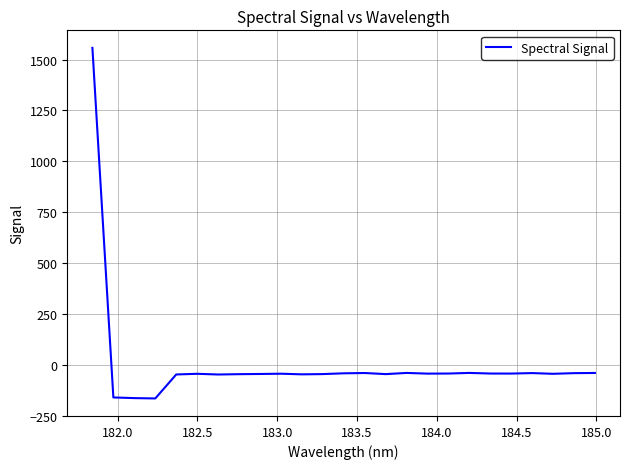

What is the smallest value displayed?

-165.1